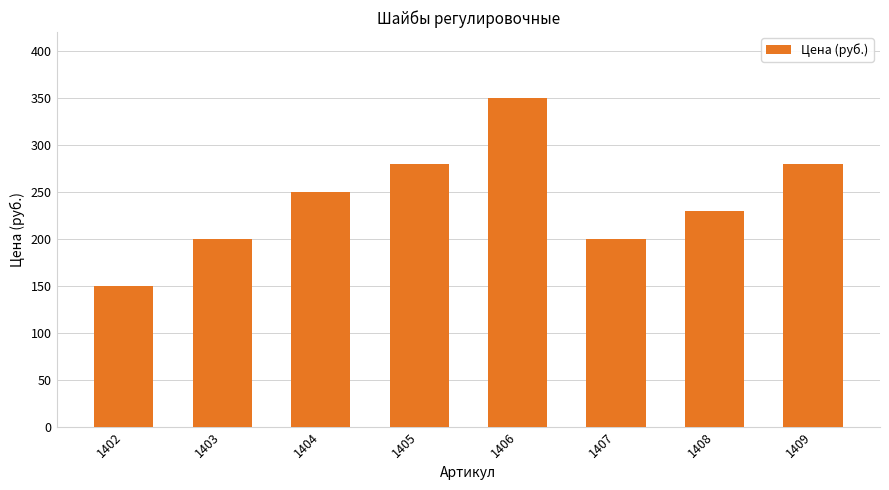

At which category does the chart reach its minimum across all series?

1402